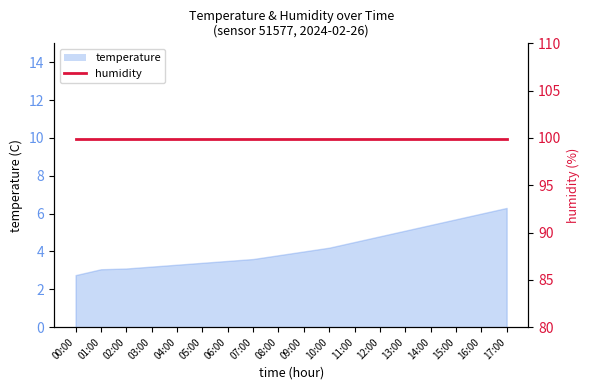

Does the chart have visible grid lines?

No